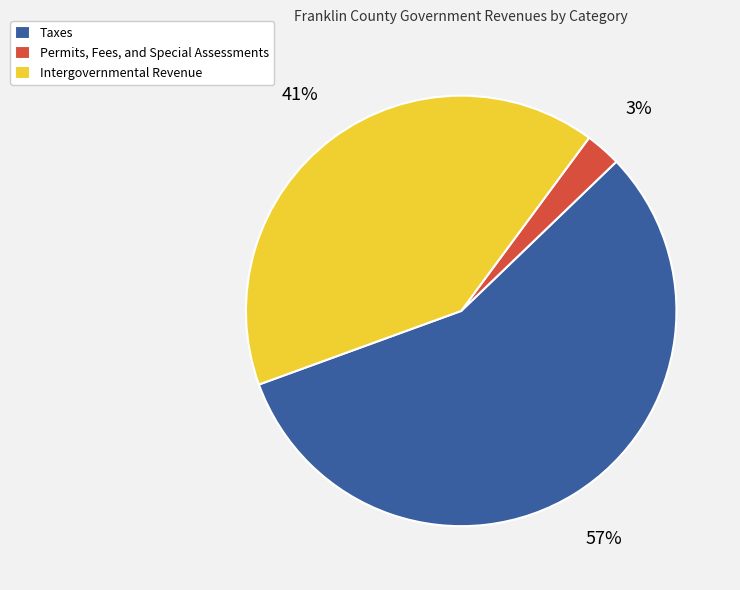

Count the number of slices in the pie.

3